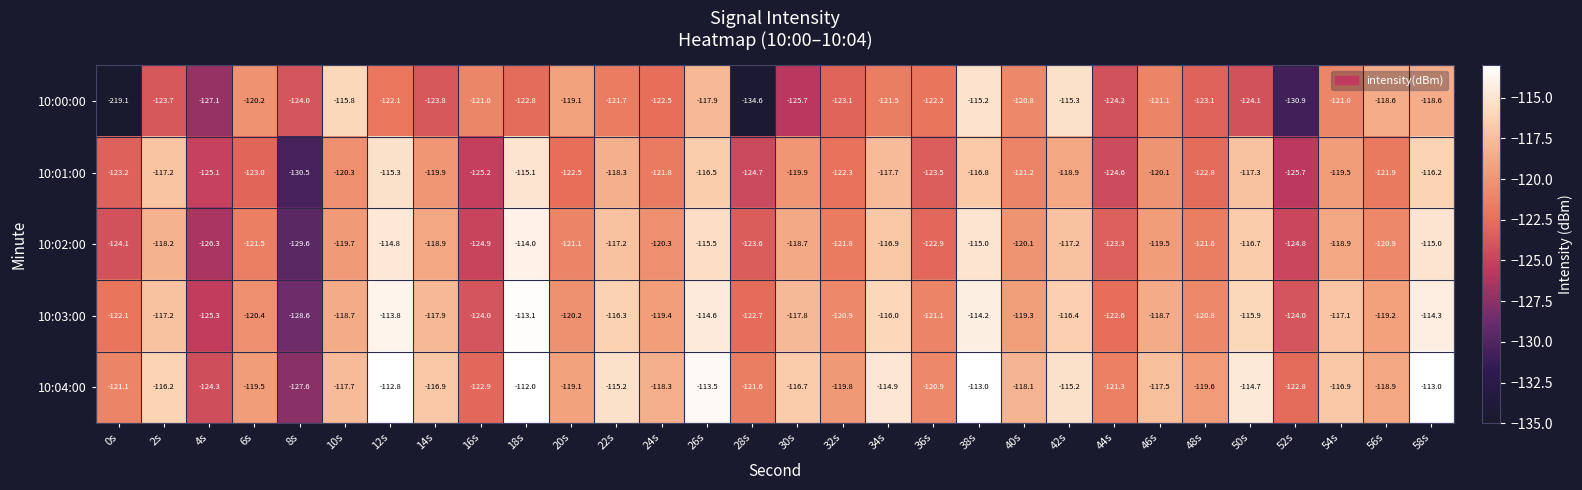

At which label is 10:04:00 closest to -119?

20s